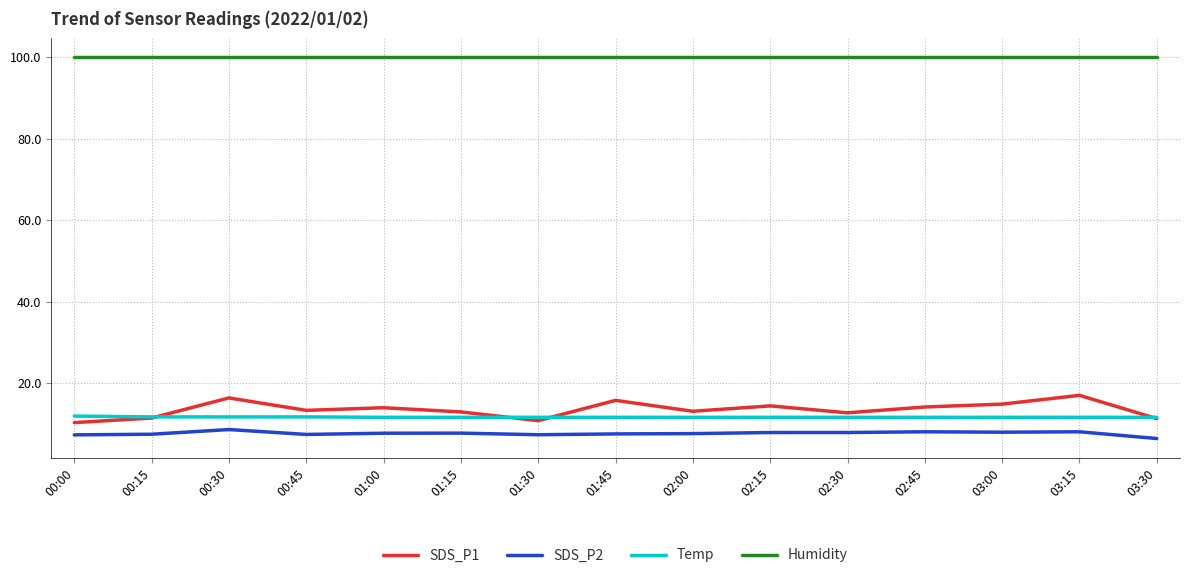

True or false: Temp has a value of 7.3 at 02:15.

False